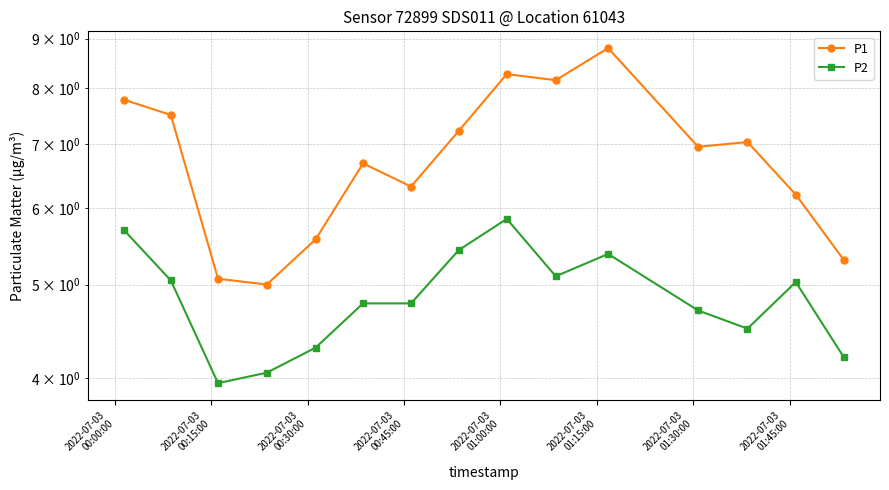

What is the lowest value of the P1 series?

5.0